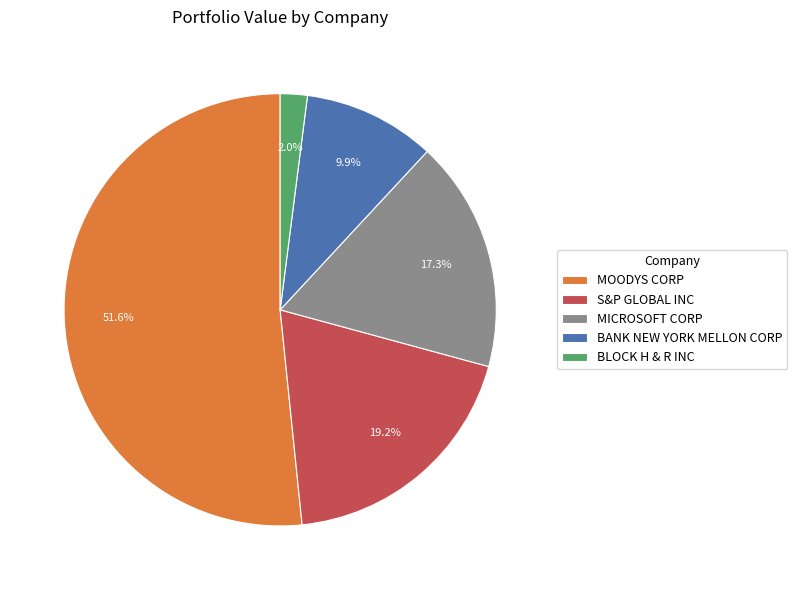

What is the smallest slice in the pie chart?

BLOCK H & R INC